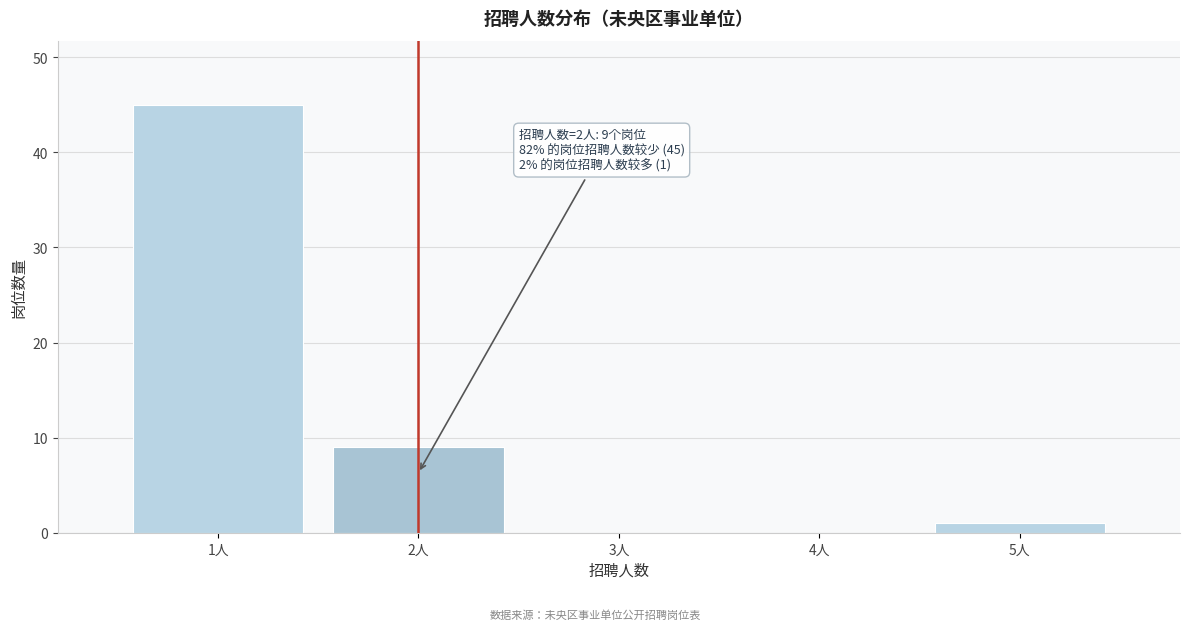

Reading right to left, extract all data points from this chart.

5人=1	4人=0	3人=0	2人=9	1人=45